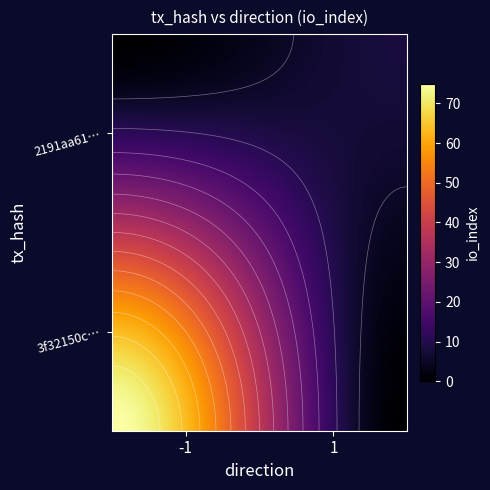

What is the total value across all series at io_index?

83